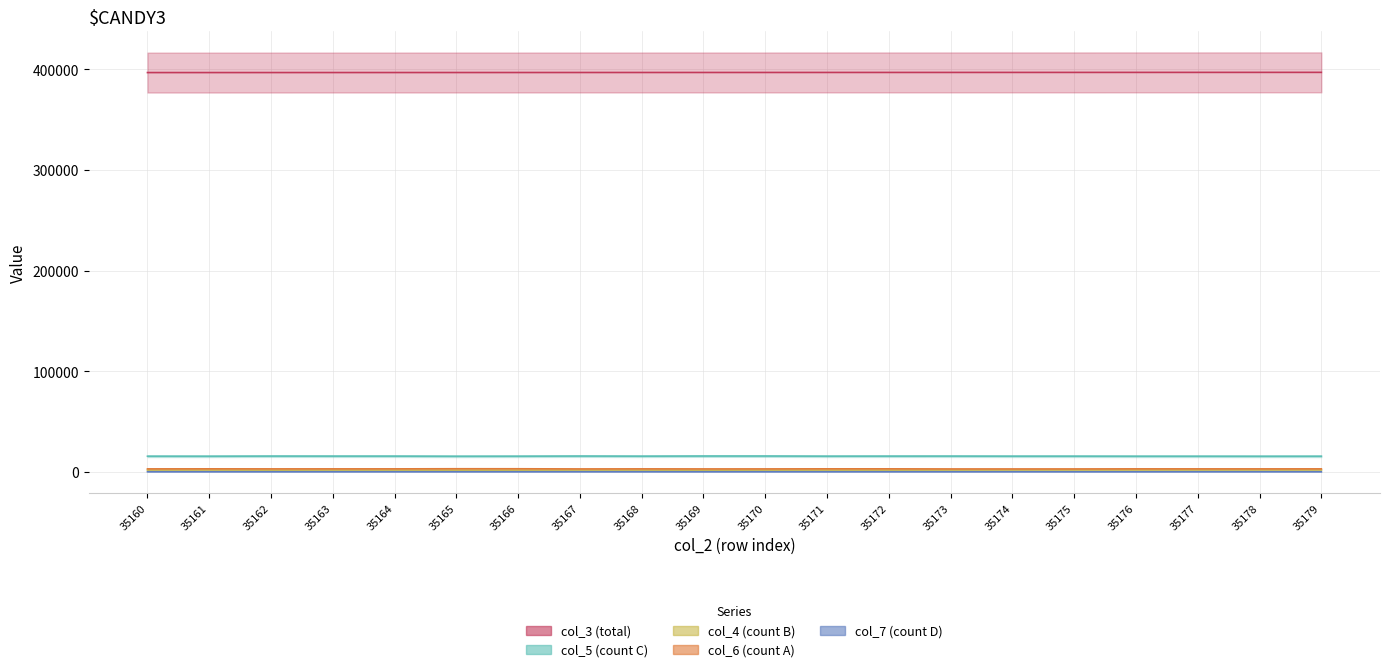

Which series changed the most between 35160 and 35178?

col_3